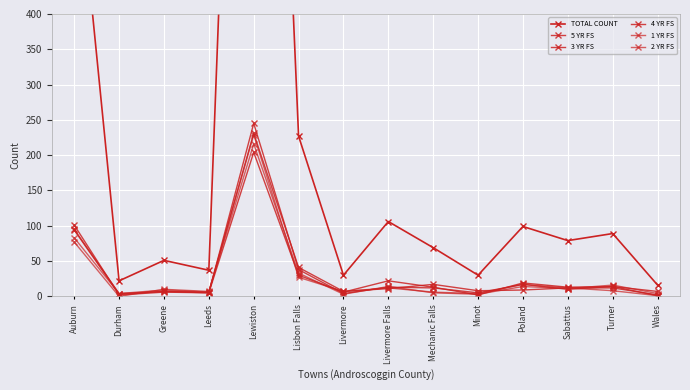

What is the difference between the 2 YR FS values at Lewiston and Livermore Falls?

217